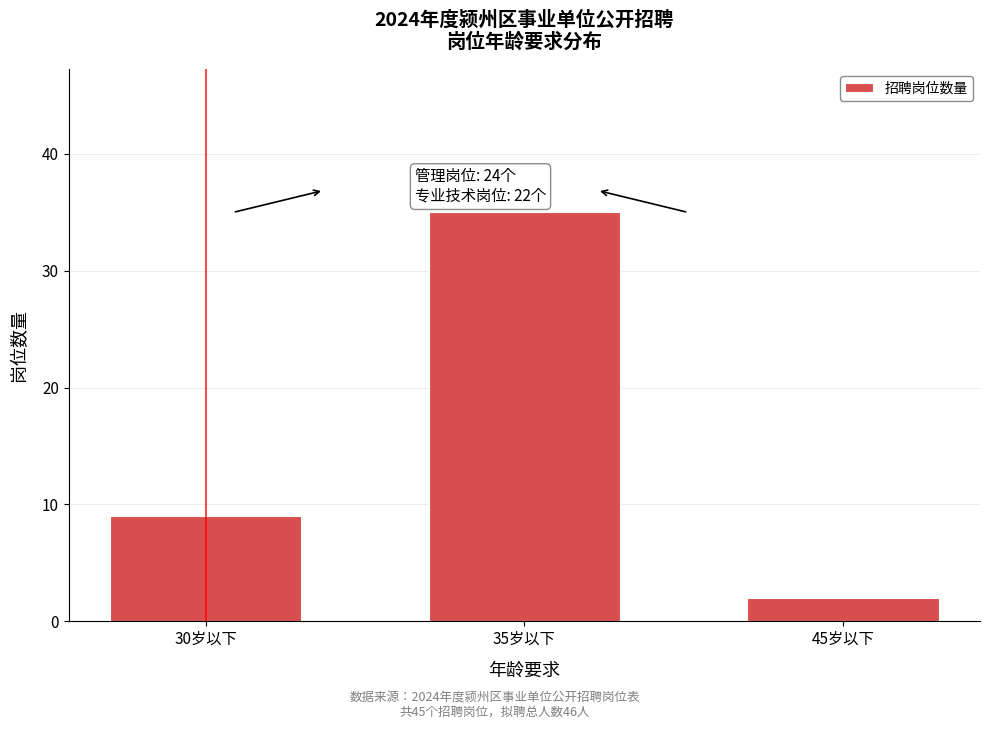

Reading right to left, list all the values displayed in this chart.

2	35	9